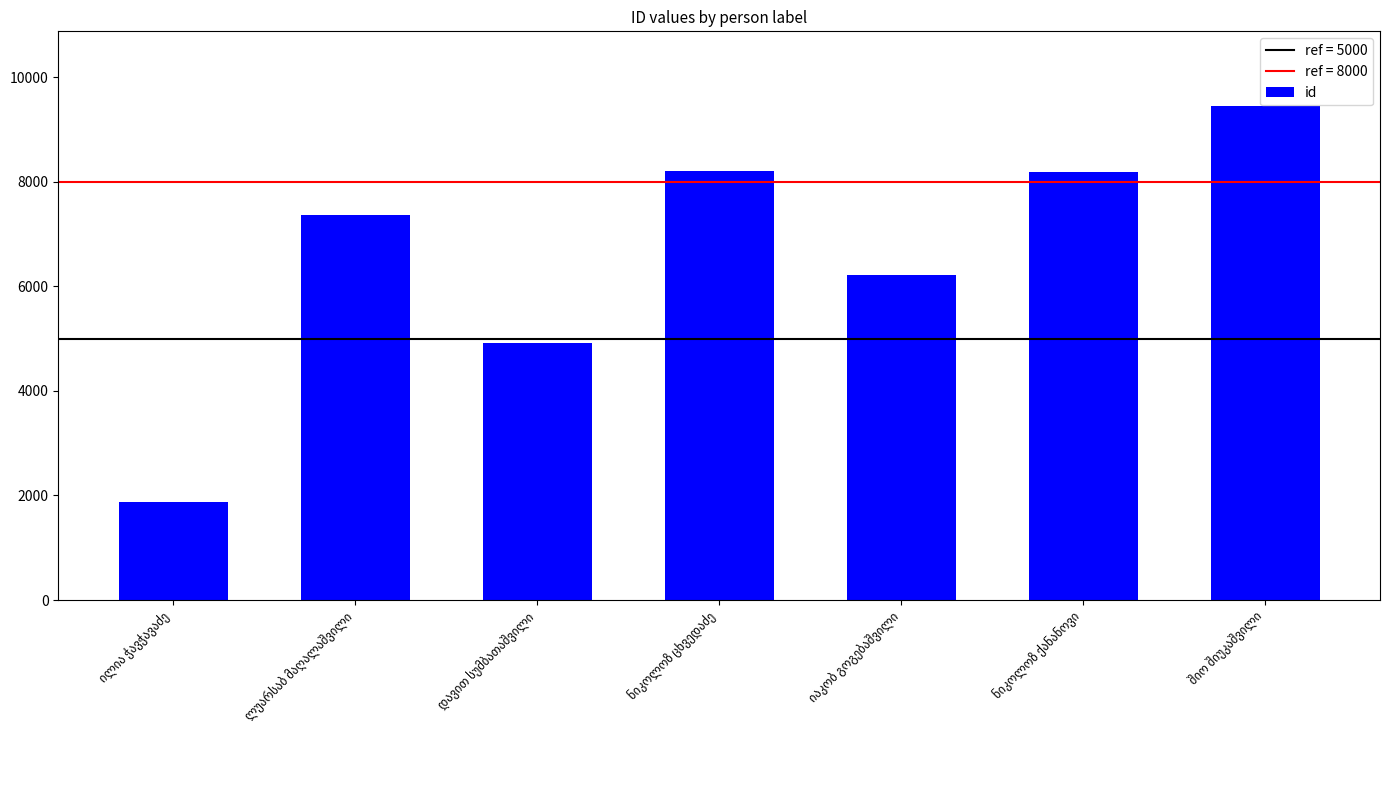

What is the minimum value shown in the chart?

1885